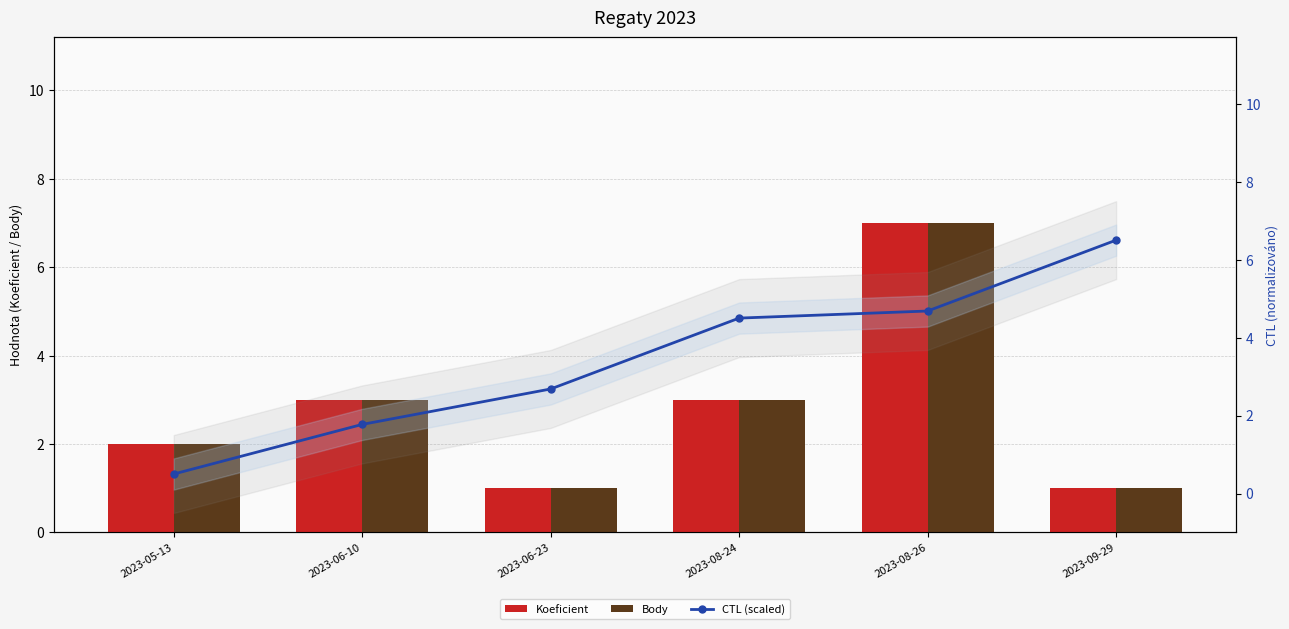

Reading left to right, transcribe all the data shown in this chart.

Koeficient: 2.0	3.0	1.0	3.0	7.0	1.0
Body: 2.0	3.0	1.0	3.0	7.0	1.0
CTL (scaled): 0.5	1.8	2.7	4.5	4.7	6.5